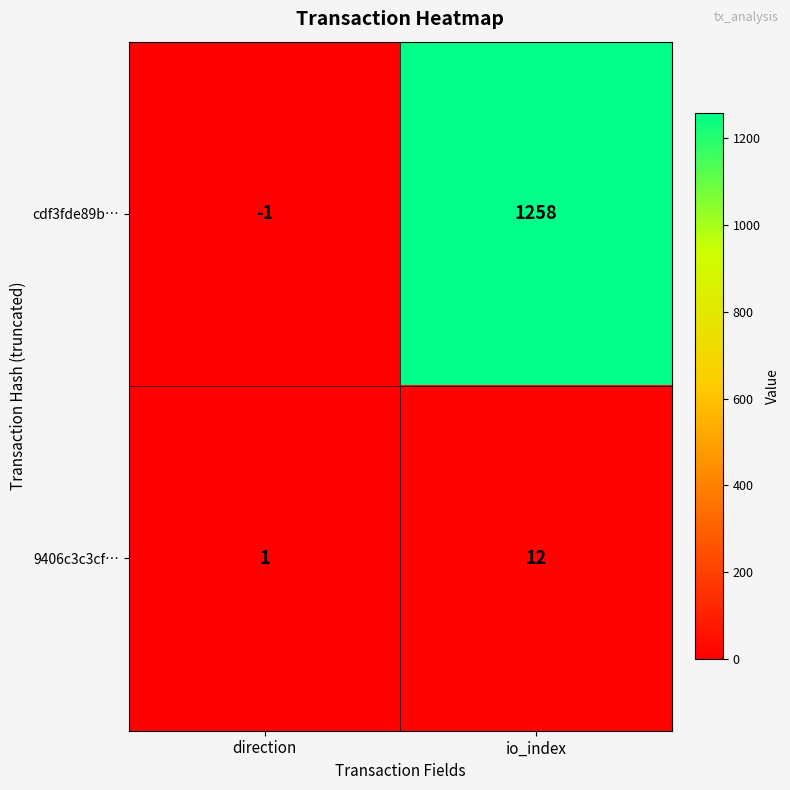

What is the spread (max minus min) of values at direction?

2